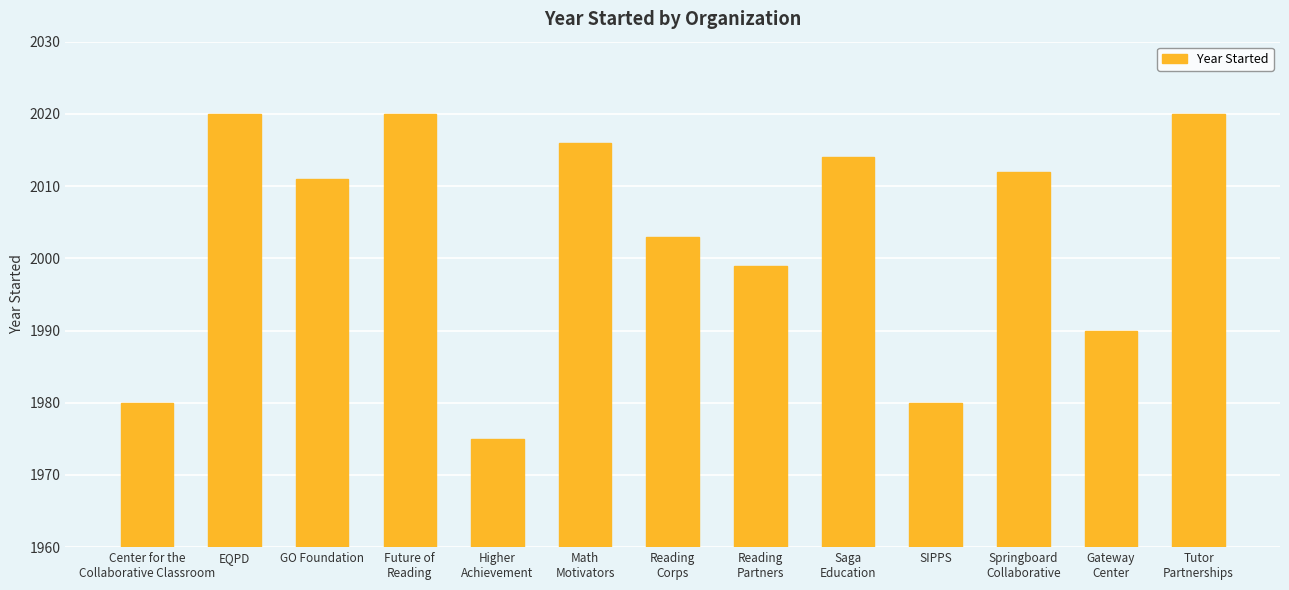

What is the change in value from Springboard
Collaborative to Gateway
Center?

-22